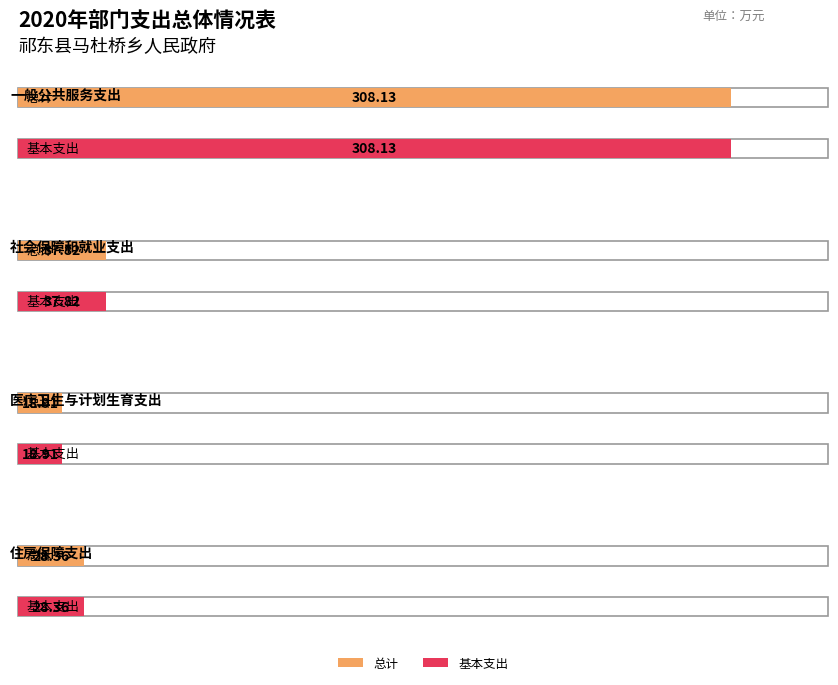

How many bars are there in each group?

2